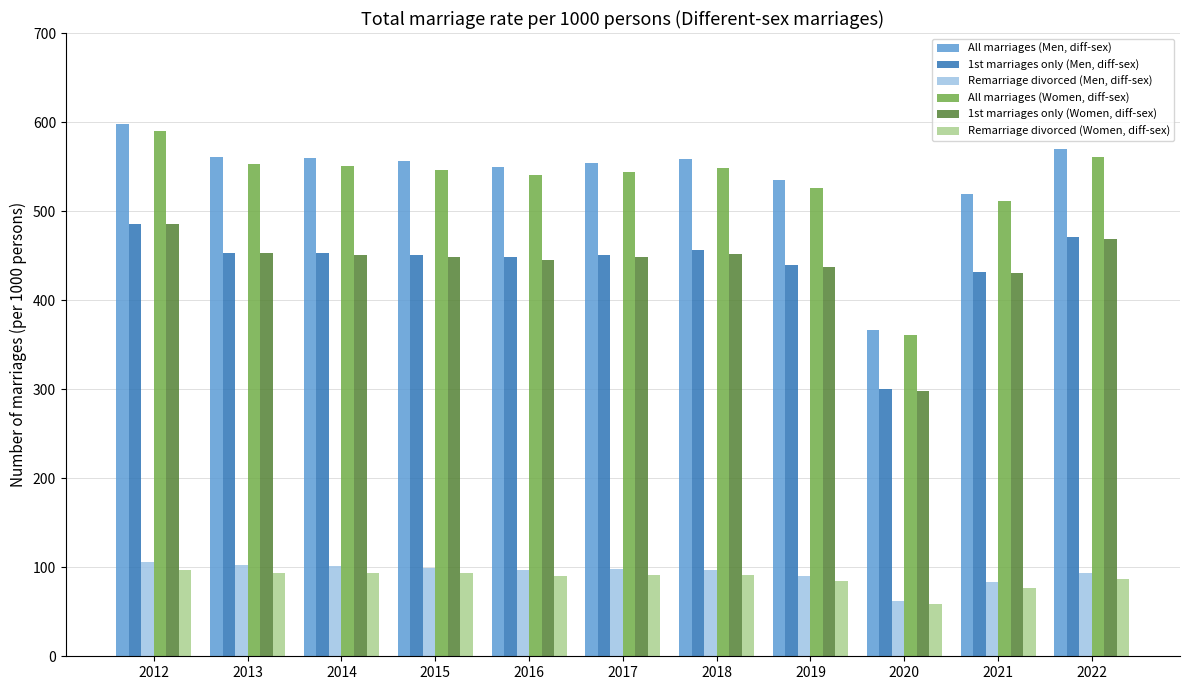

Rank the series at 2015 from highest to lowest value.

All marriages (Men, diff-sex), All marriages (Women, diff-sex), 1st marriages only (Men, diff-sex), 1st marriages only (Women, diff-sex), Remarriage divorced (Men, diff-sex), Remarriage divorced (Women, diff-sex)